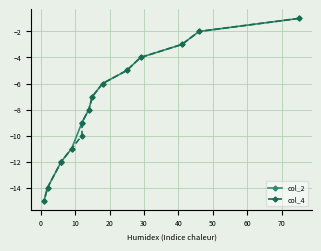

Does the chart display data point markers on the line(s)?

Yes